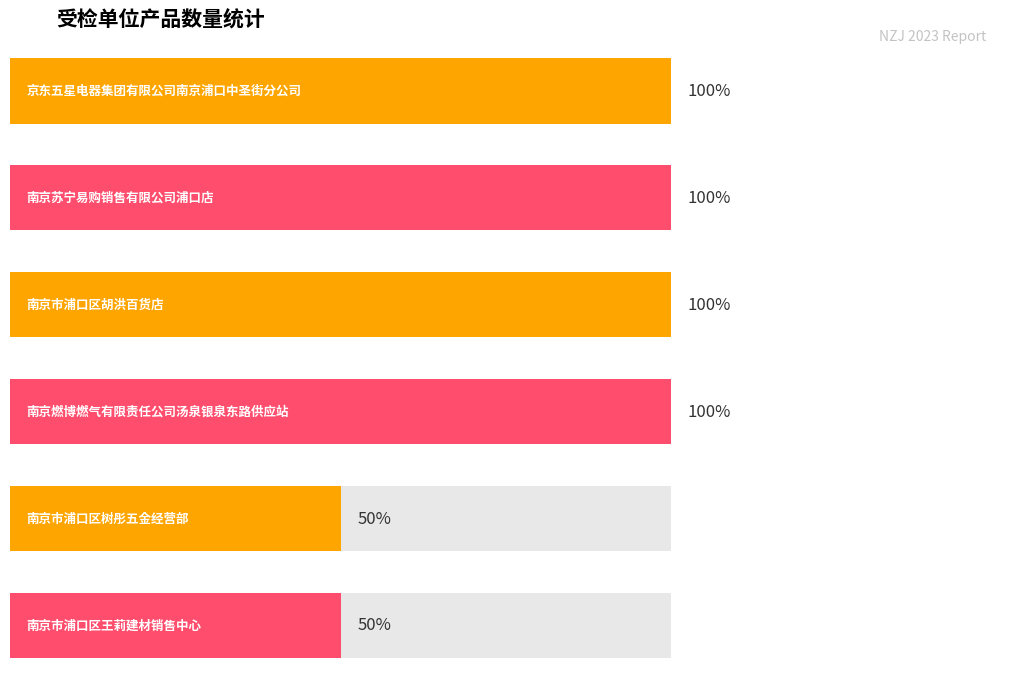

At which category does the chart reach its peak across all series?

南京苏宁易购销售有限公司浦口店